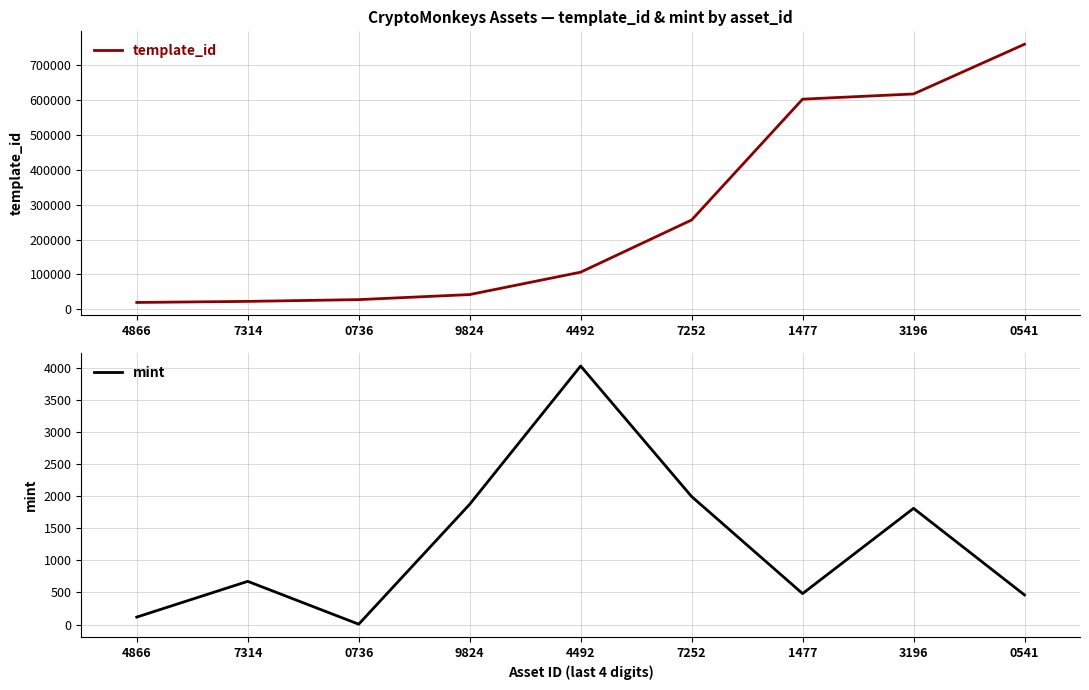

What is the value of the mint point at the 3rd from the left?

5